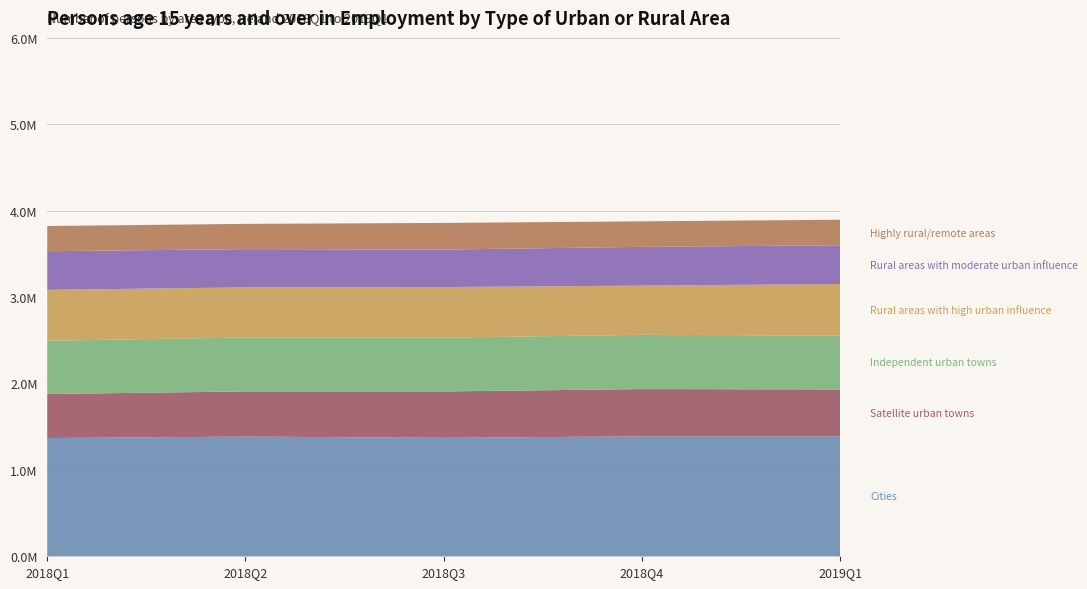

Reading left to right, list all the values displayed in this chart.

Cities: 1368300	1385200	1371000	1388500	1389100
Satellite urban towns: 509900	523000	536900	546800	542000
Independent urban towns: 616900	624300	622500	627900	623700
Rural areas with high urban influence: 588900	579800	585700	569600	596600
Rural areas with moderate urban influence: 447000	442800	433600	448500	448600
Highly rural/remote areas: 291400	292300	308700	295300	295400